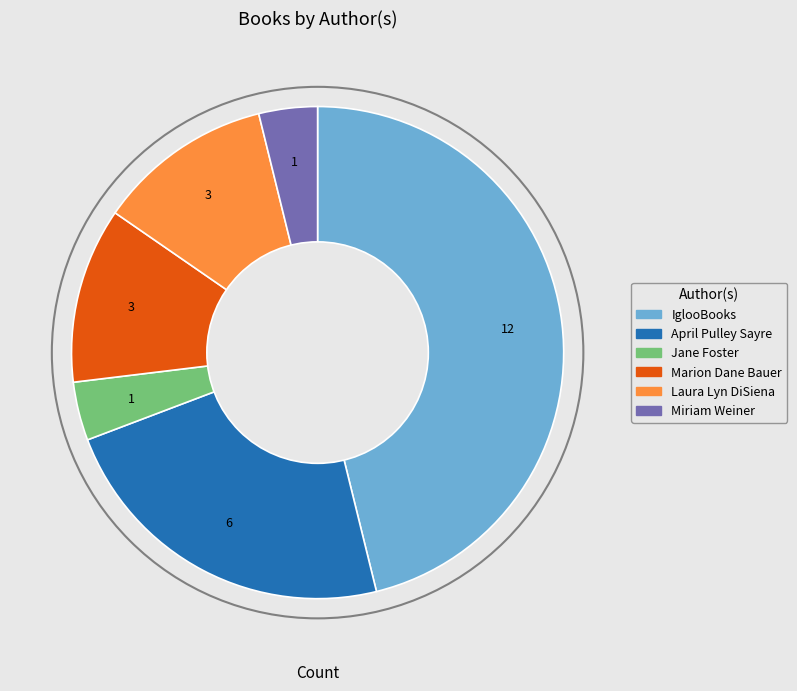

Is Jane Foster the majority of the pie?

No